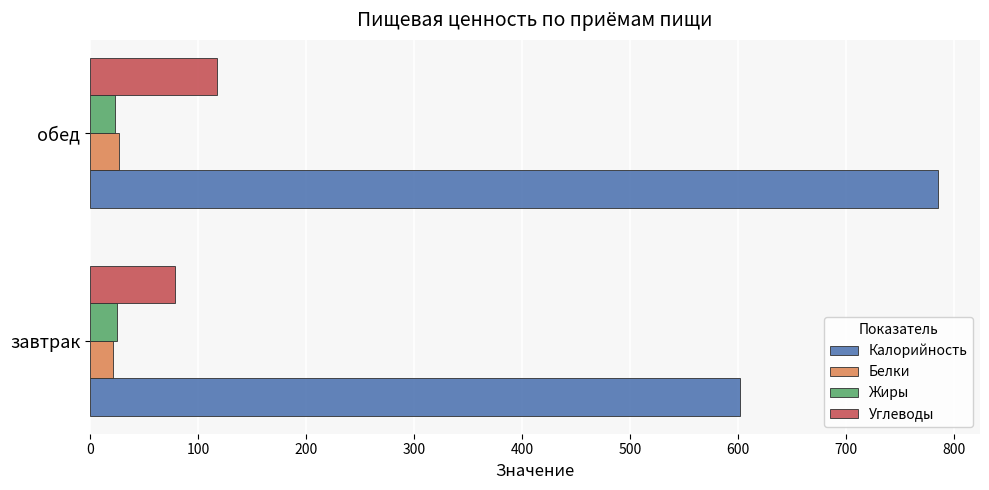

What is the smallest value displayed?

21.6